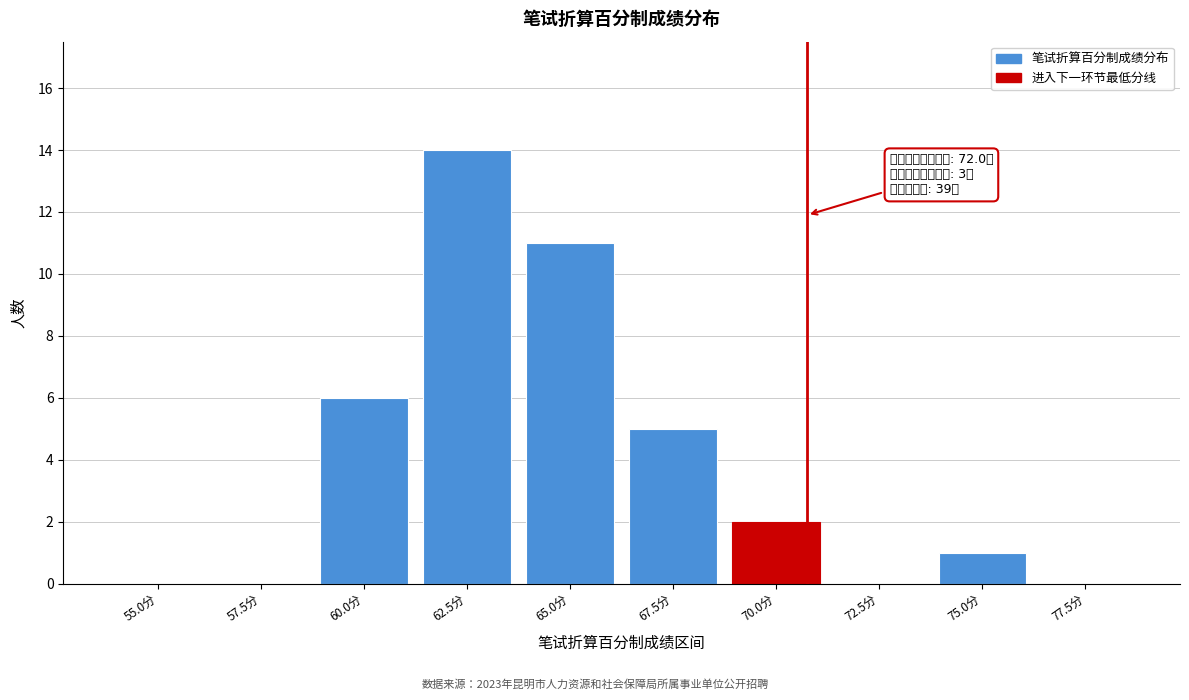

Reading left to right, list all the values displayed in this chart.

55.0分=0	57.5分=0	60.0分=6	62.5分=14	65.0分=11	67.5分=5	70.0分=2	72.5分=0	75.0分=1	77.5分=0